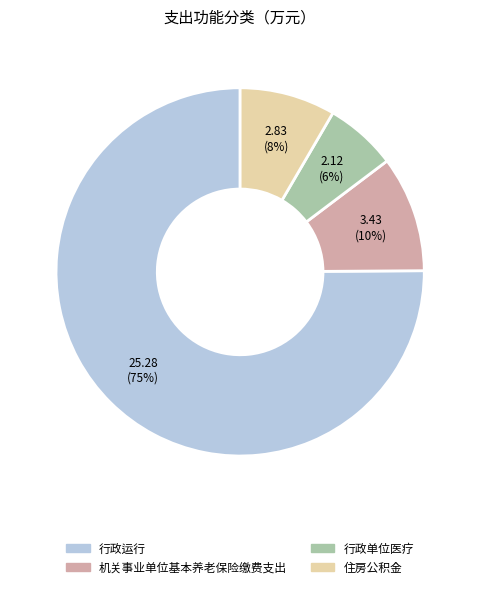

To the nearest percent, what is the combined percentage of 行政单位医疗 and 机关事业单位基本养老保险缴费支出?

16%